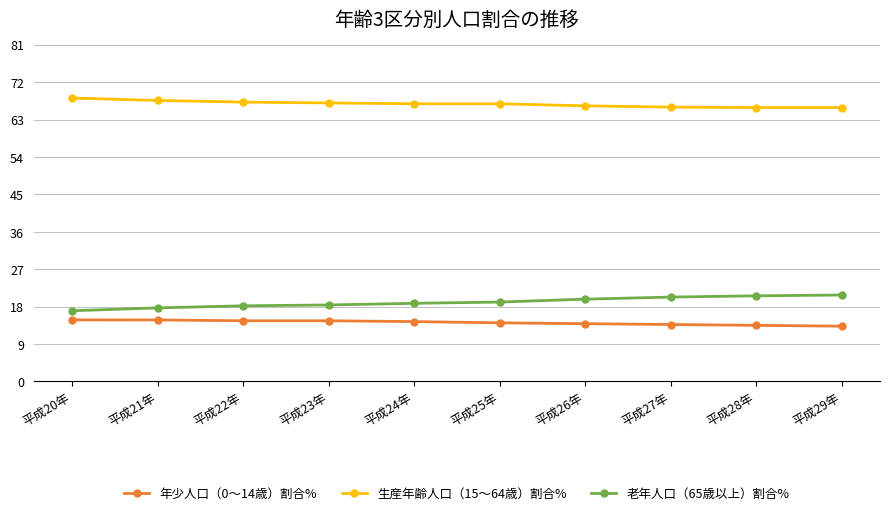

At how many categories does at least one series exceed 41?

10